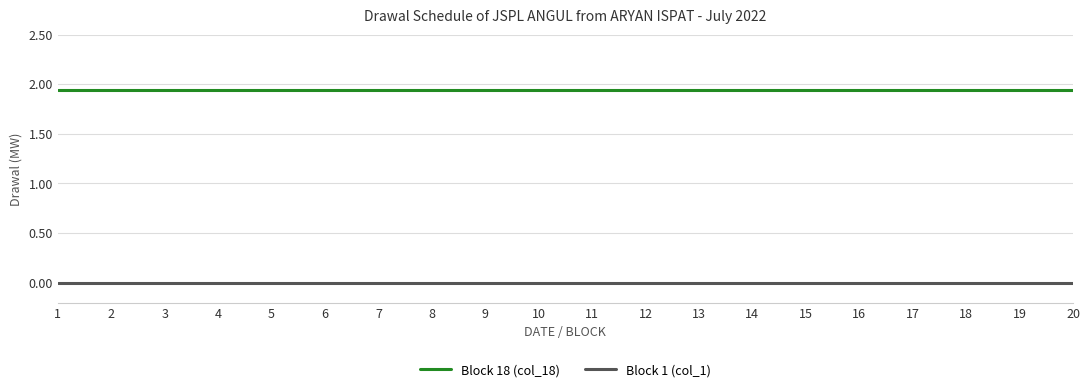

Count the number of categories in the chart.

20